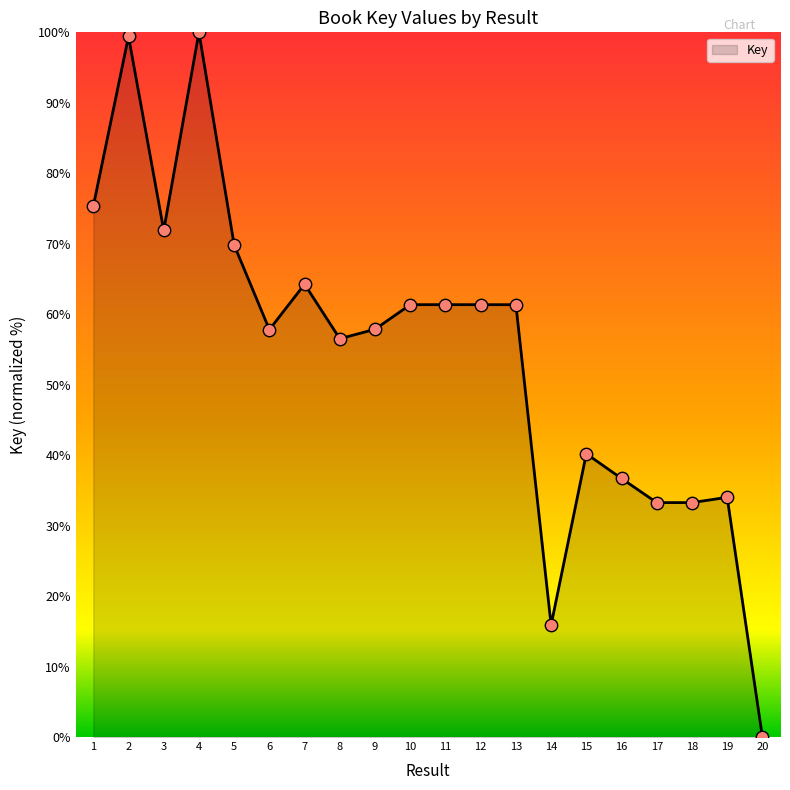

What is the ratio of the value at 9 to the value at 8?

1.0